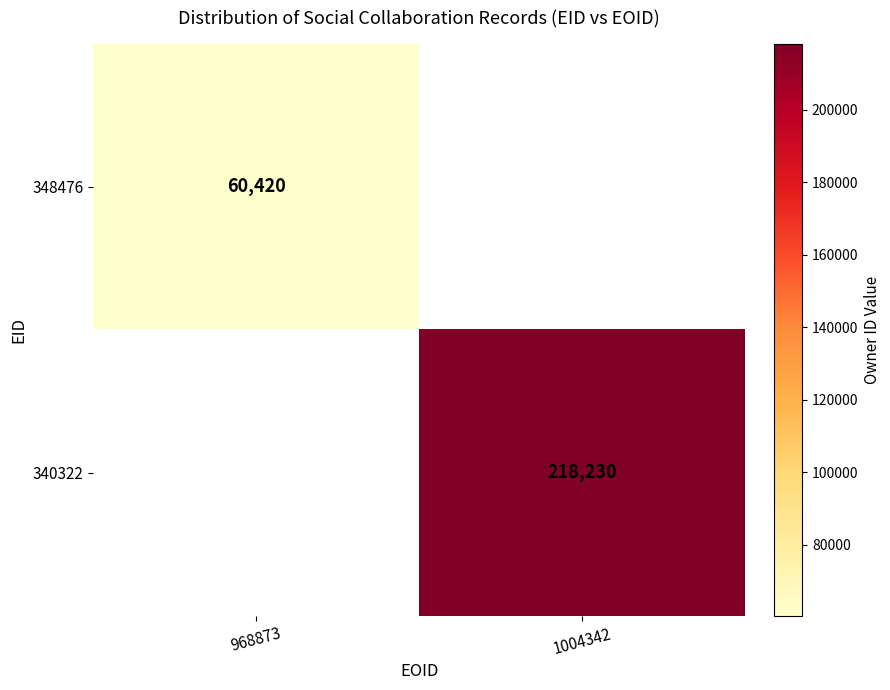

How many categories are shown in the chart?

2